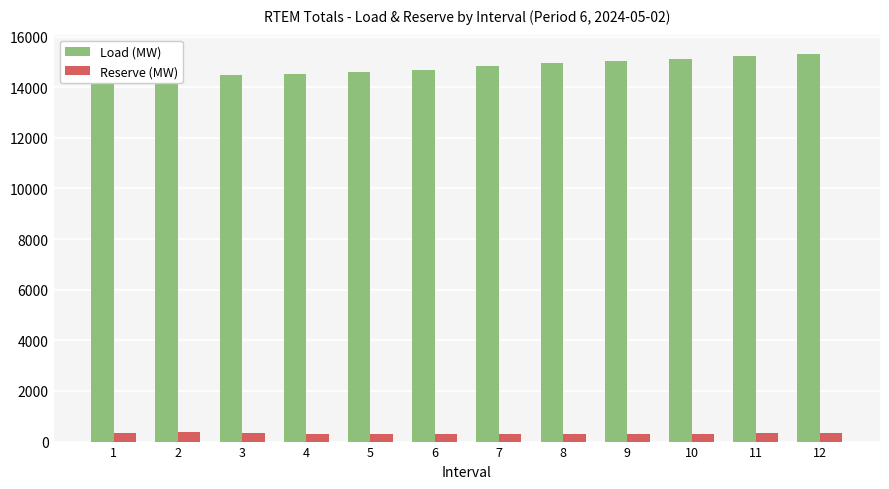

What is the sum of all Load (MW) values?

177357.7